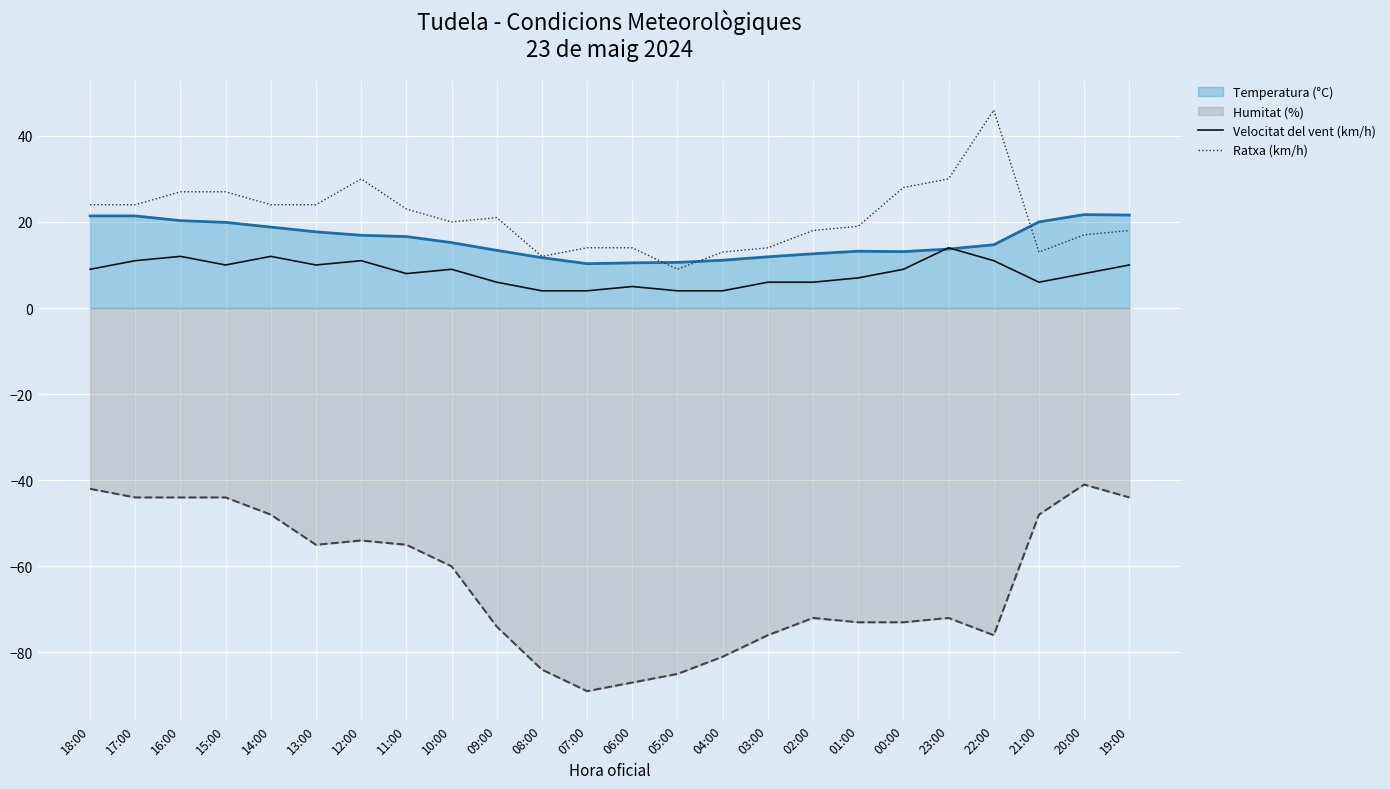

Which series has the largest range (max minus min)?

Humitat (%)